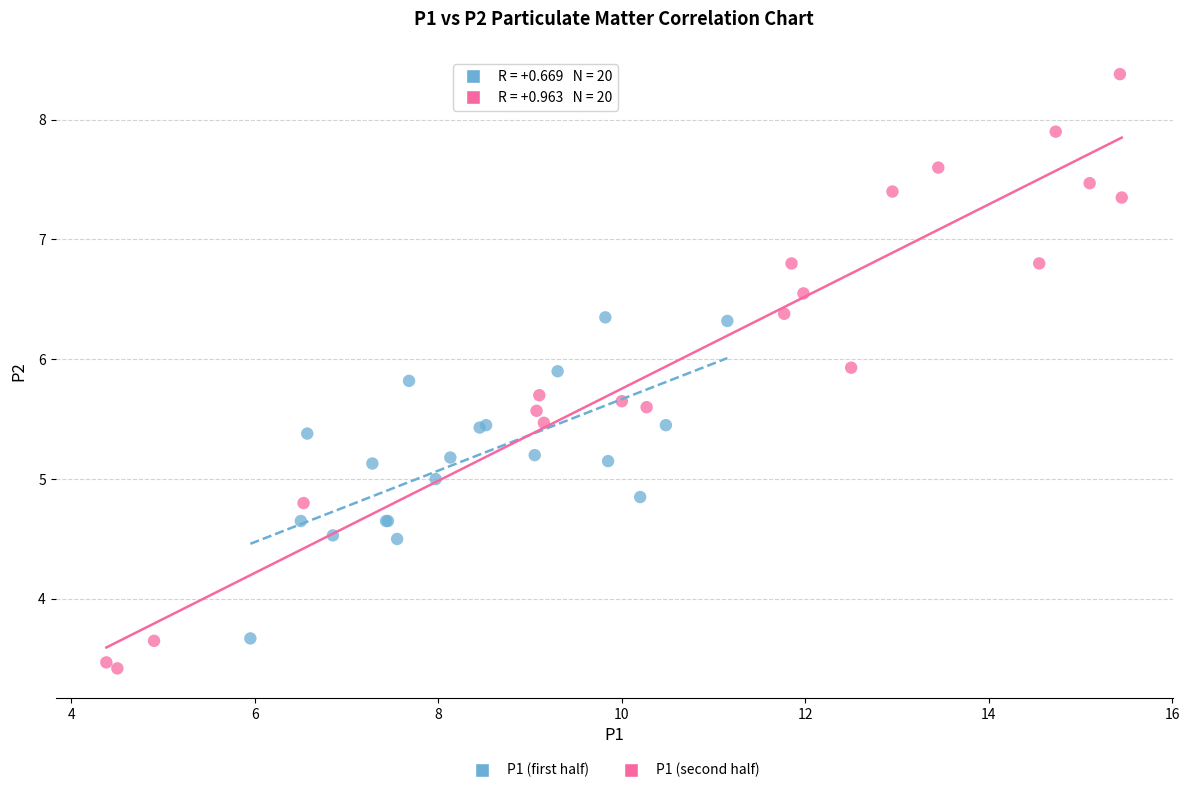

Which series has the largest Y range (max minus min)?

P1 (second half)